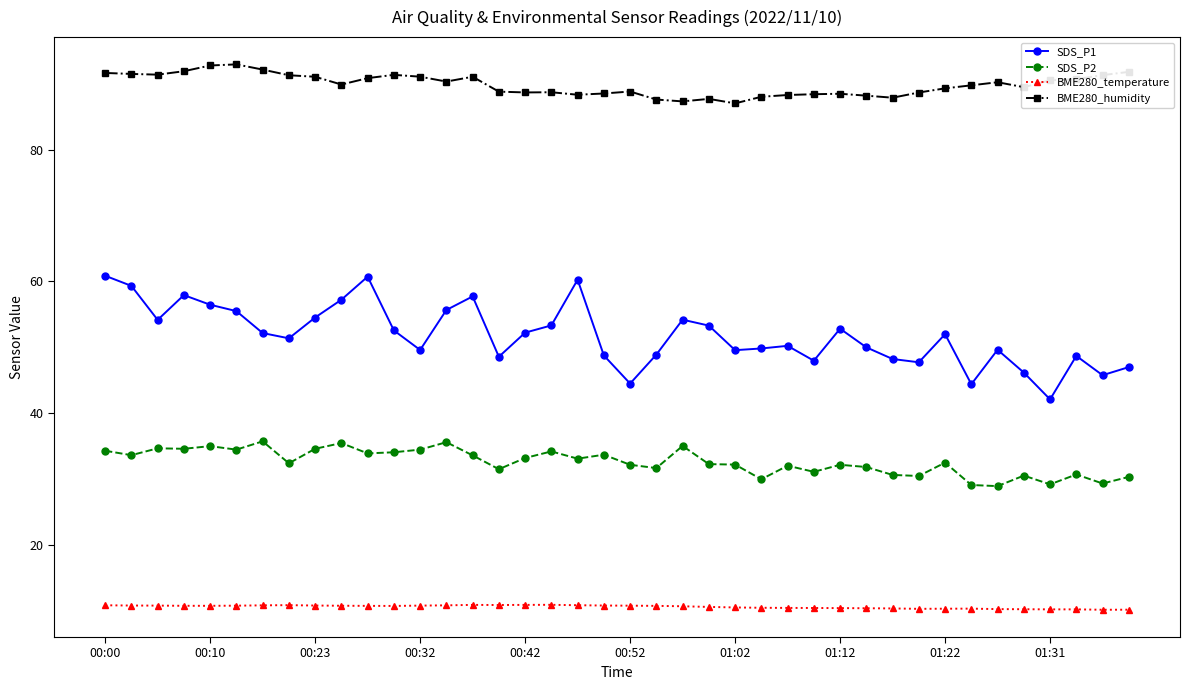

Which series has the largest total across all categories?

BME280_humidity